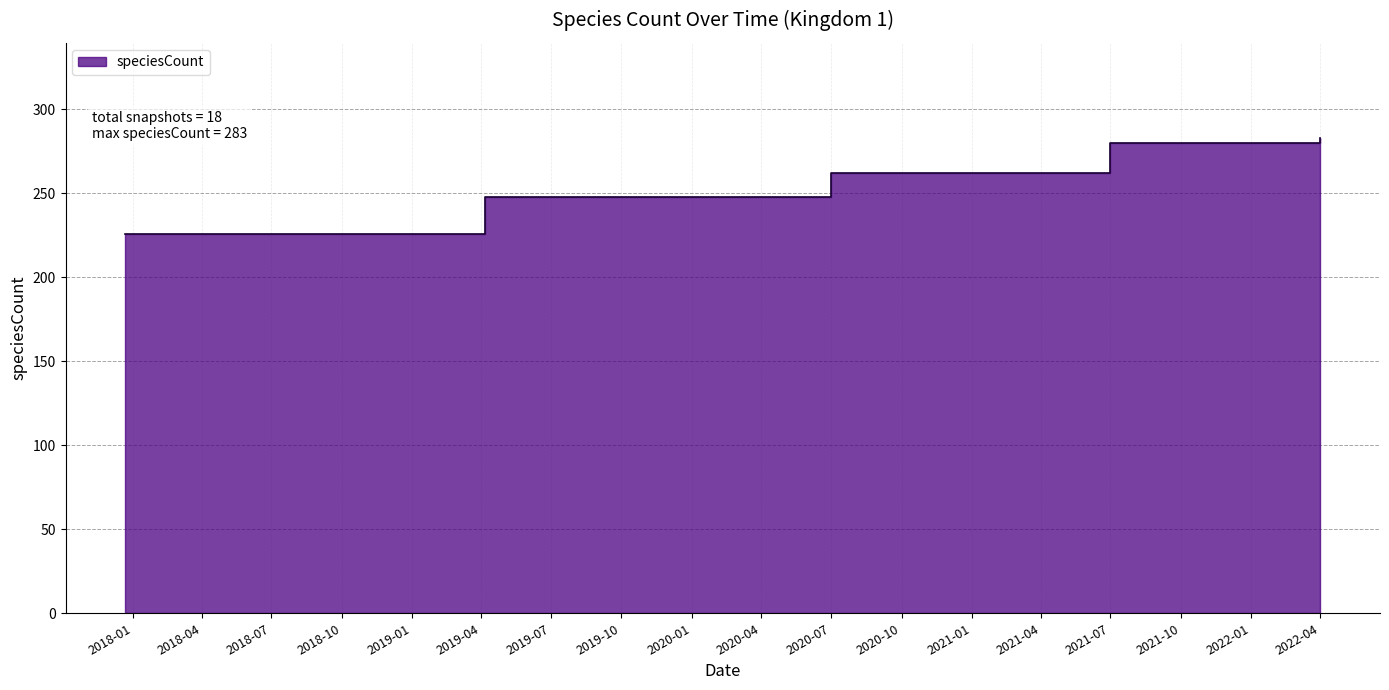

What is the label of the 2nd point from the right?

2022-01